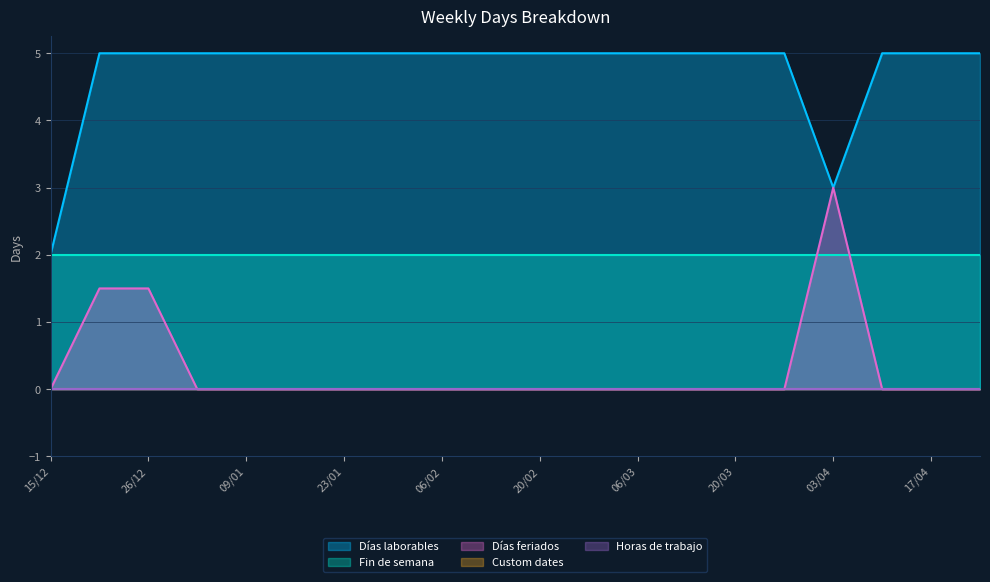

How many lines are shown in the chart?

5